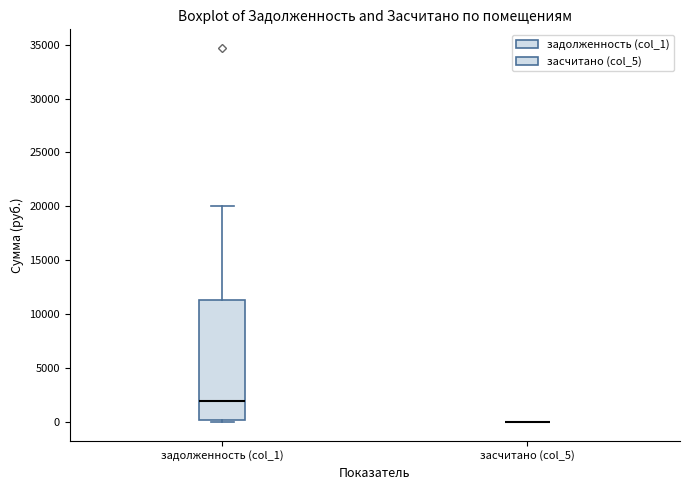

Where does the median line of the box for задолженность (col_1) sit on the y-axis? The values are not printed on the chart, so give them approximately, as read against the axis.

2000